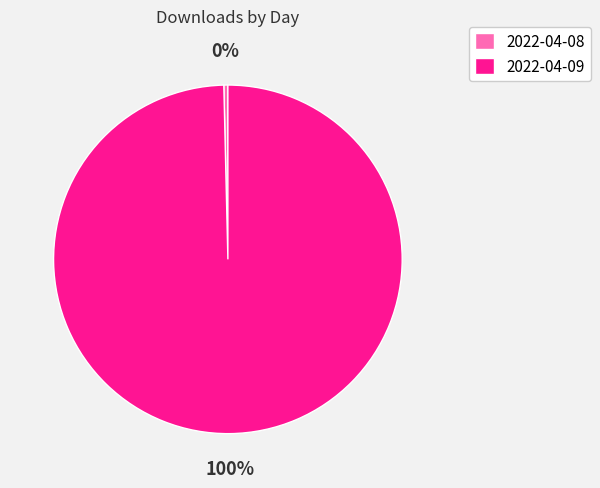

True or false: 2022-04-09 accounts for 100% of the total.

True